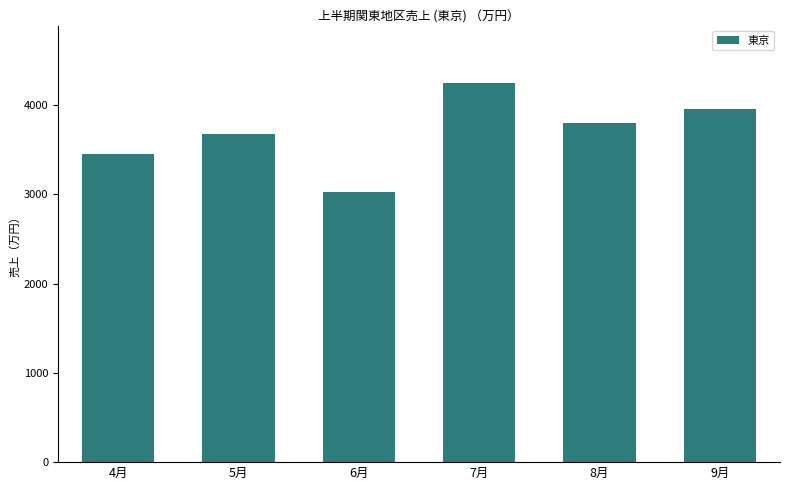

What is the maximum value shown in the chart?

4250